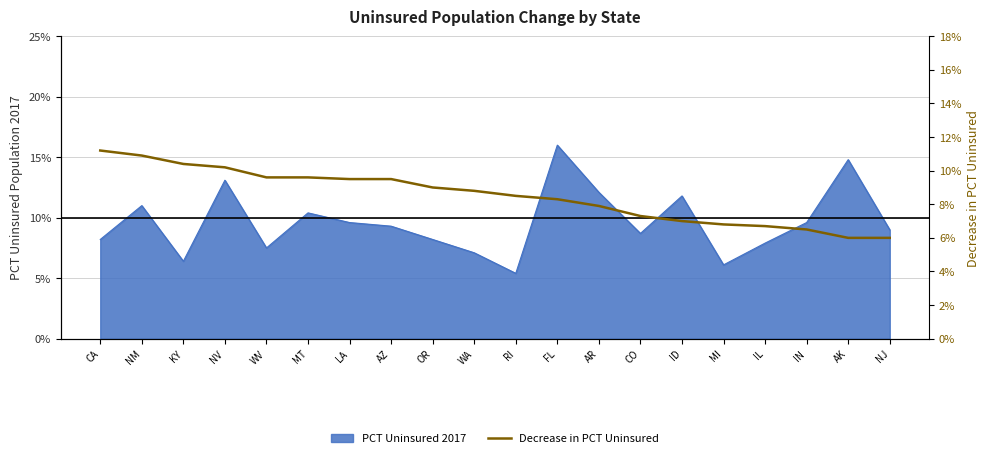

How many categories are shown in the chart?

20